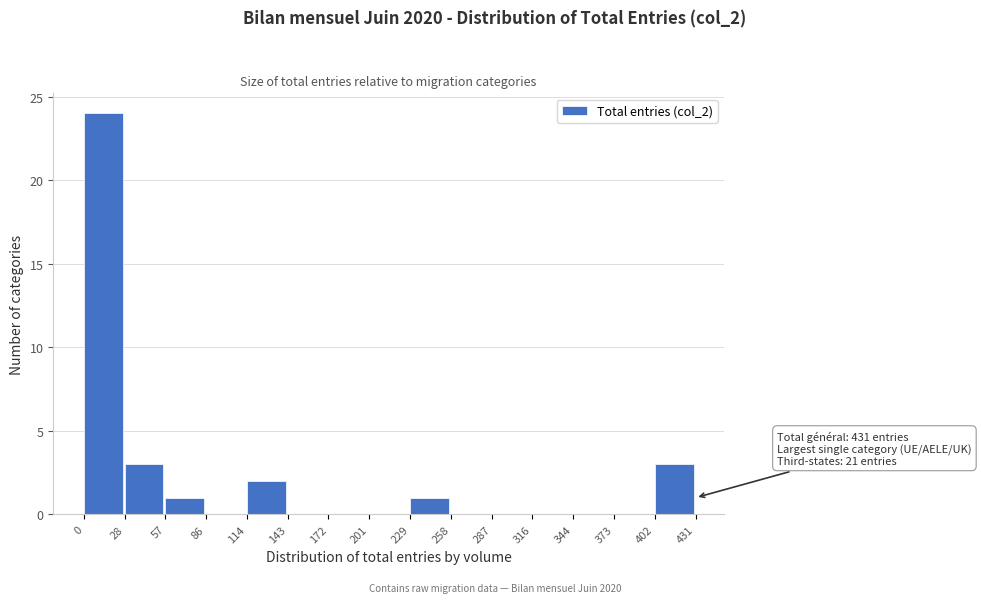

Which range on the x-axis has the tallest bar?

0 to 28